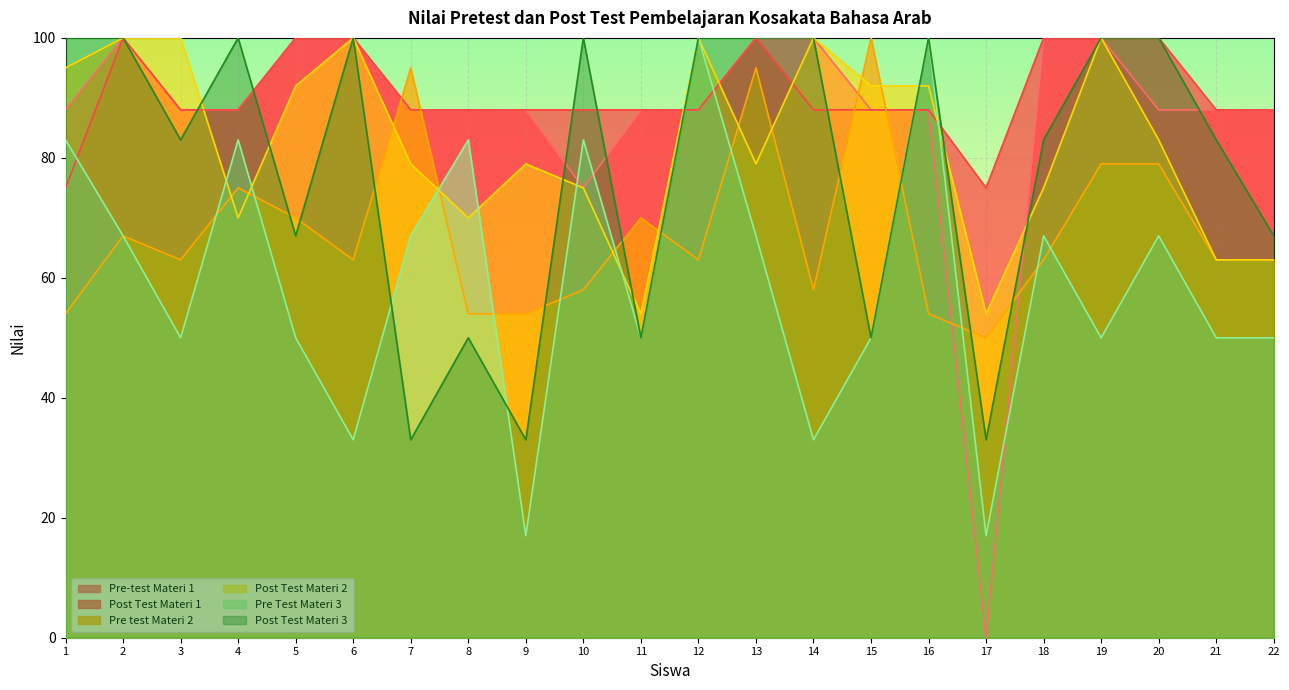

Which category has the lowest value in the Post Test Materi 1 series?

1